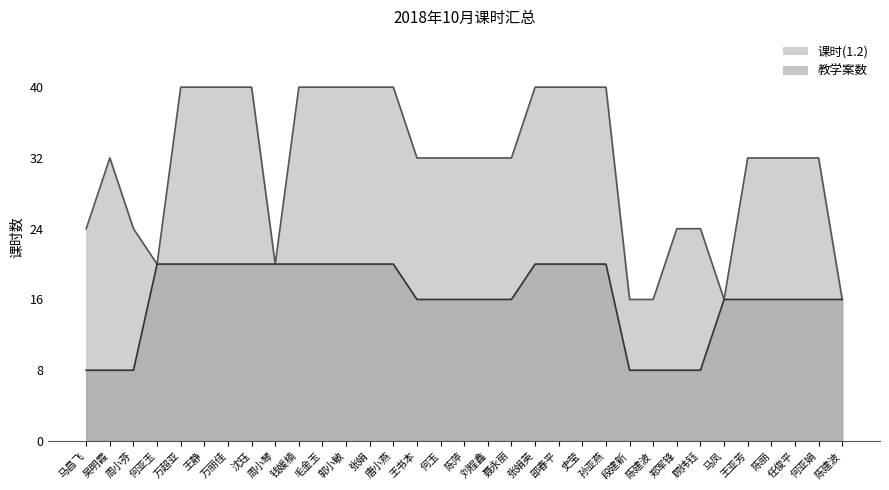

What is the value of the 课时(1.2) point at the 6th from the left?

40